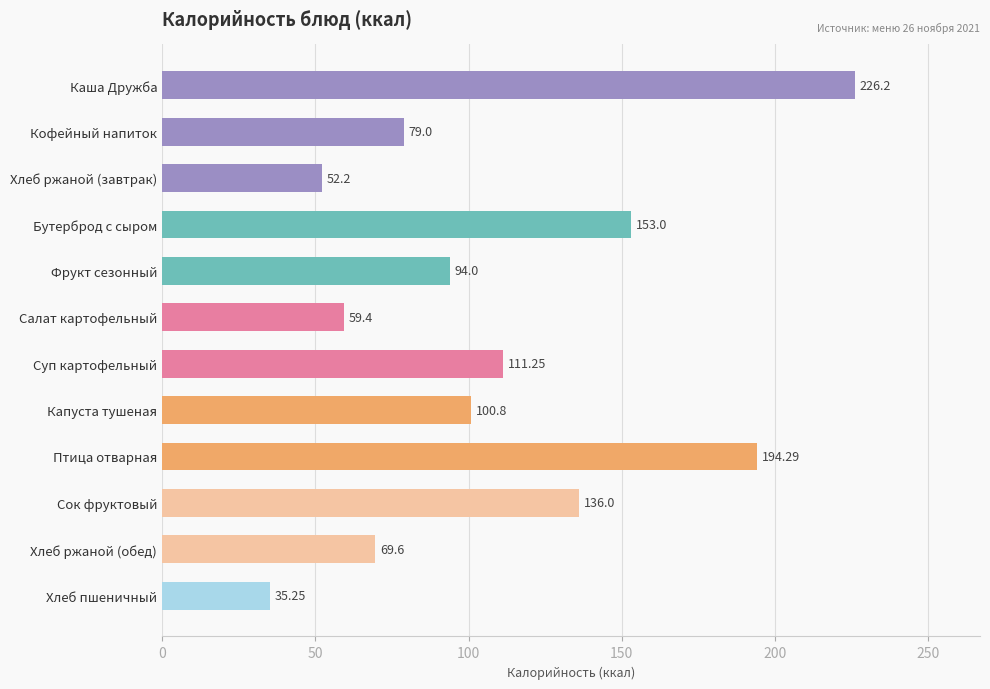

At which label is the value closest to 130?

Сок фруктовый